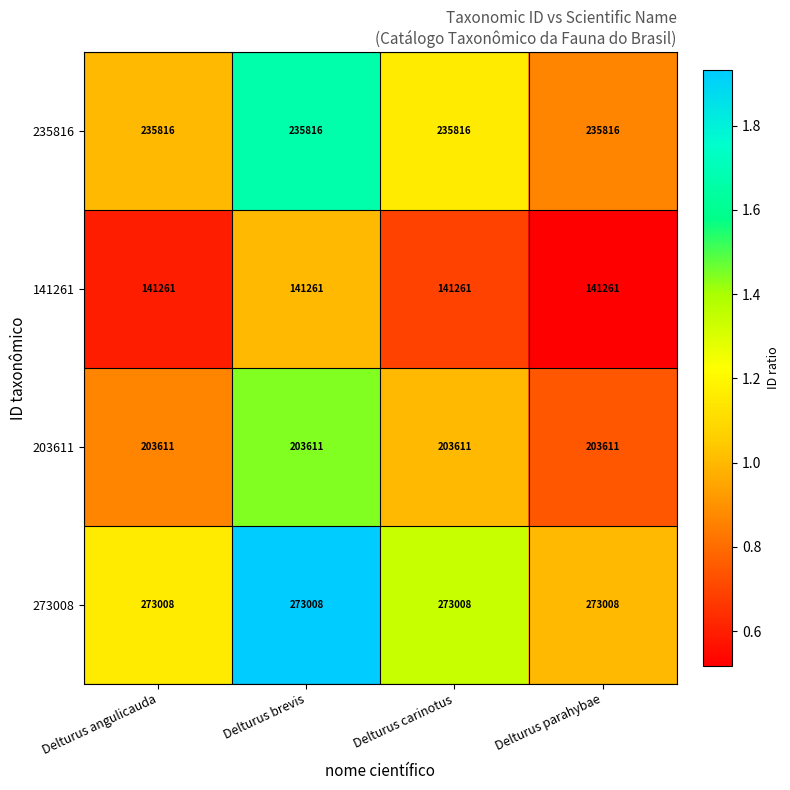

List the series in order of their peak value, highest first.

273008, 235816, 203611, 141261